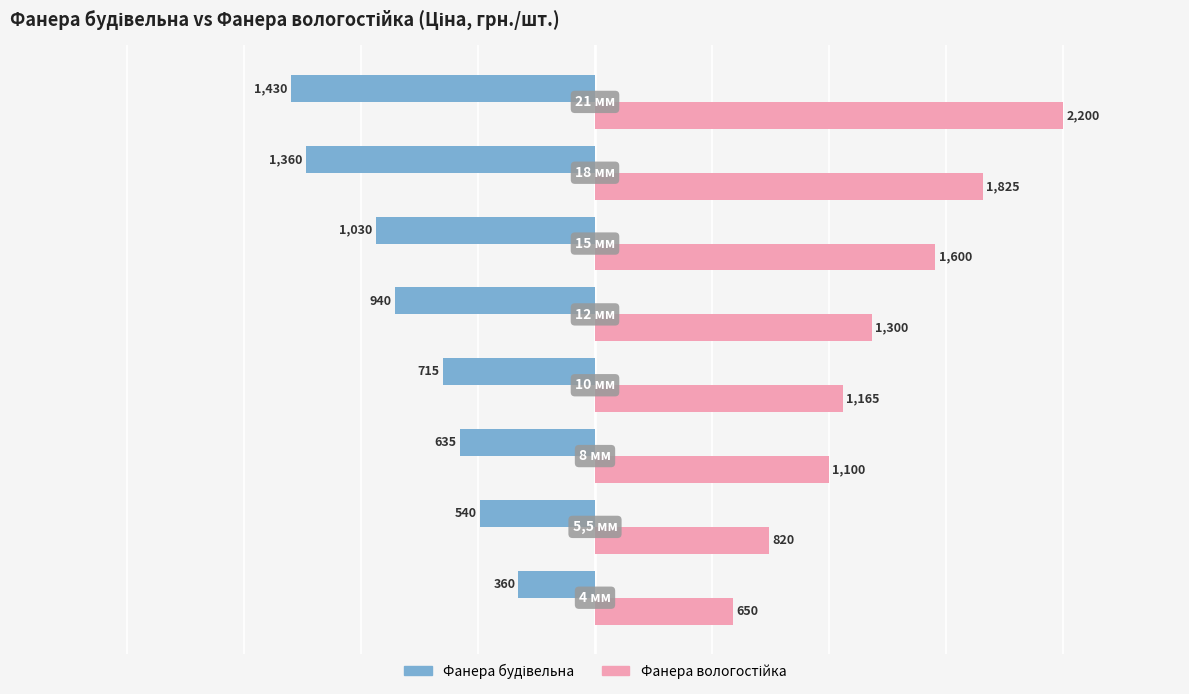

How many categories are shown in the chart?

8